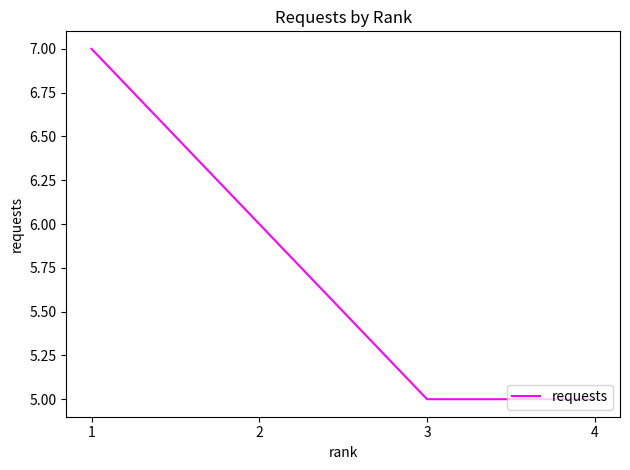

True or false: there are more than 1 points higher than both neighbors.

False